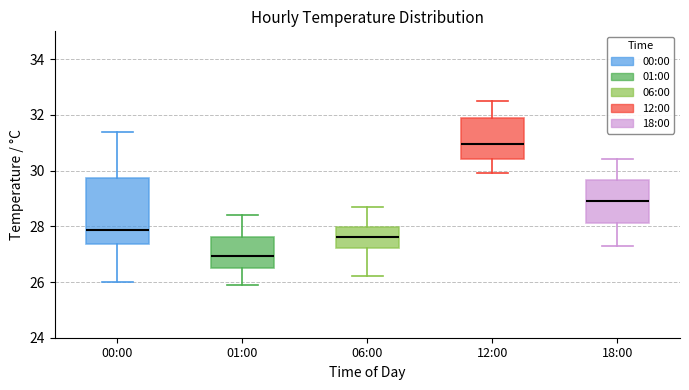

Reading left to right, transcribe this box plot: for each box, give where its median line is, the range the box spans, and where its two whiskers end, as read against the y-axis. The values are not printed on the chart, so give them approximately, as read against the axis.

00:00: median 27.8, box 27.4 to 29.8, whiskers 26.0 to 31.4
01:00: median 27.0, box 26.6 to 27.6, whiskers 26.0 to 28.4
06:00: median 27.6, box 27.2 to 28.0, whiskers 26.2 to 28.8
12:00: median 31.0, box 30.4 to 31.8, whiskers 30.0 to 32.6
18:00: median 29.0, box 28.2 to 29.6, whiskers 27.4 to 30.4